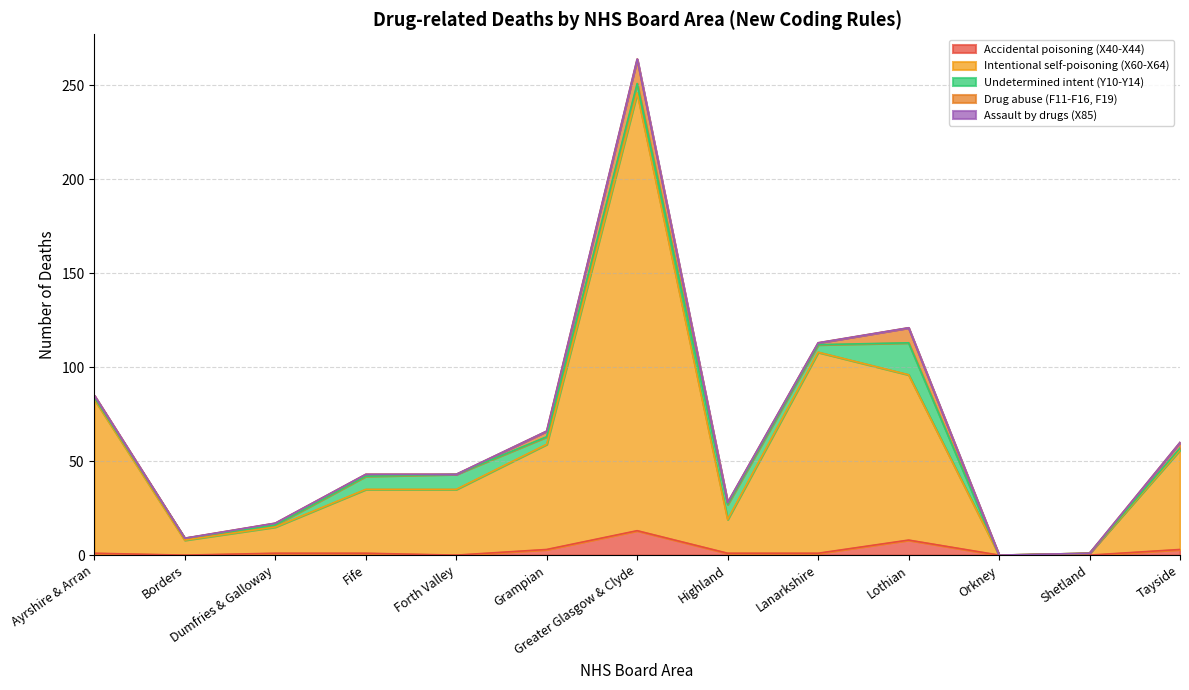

What is the greatest value displayed?

233